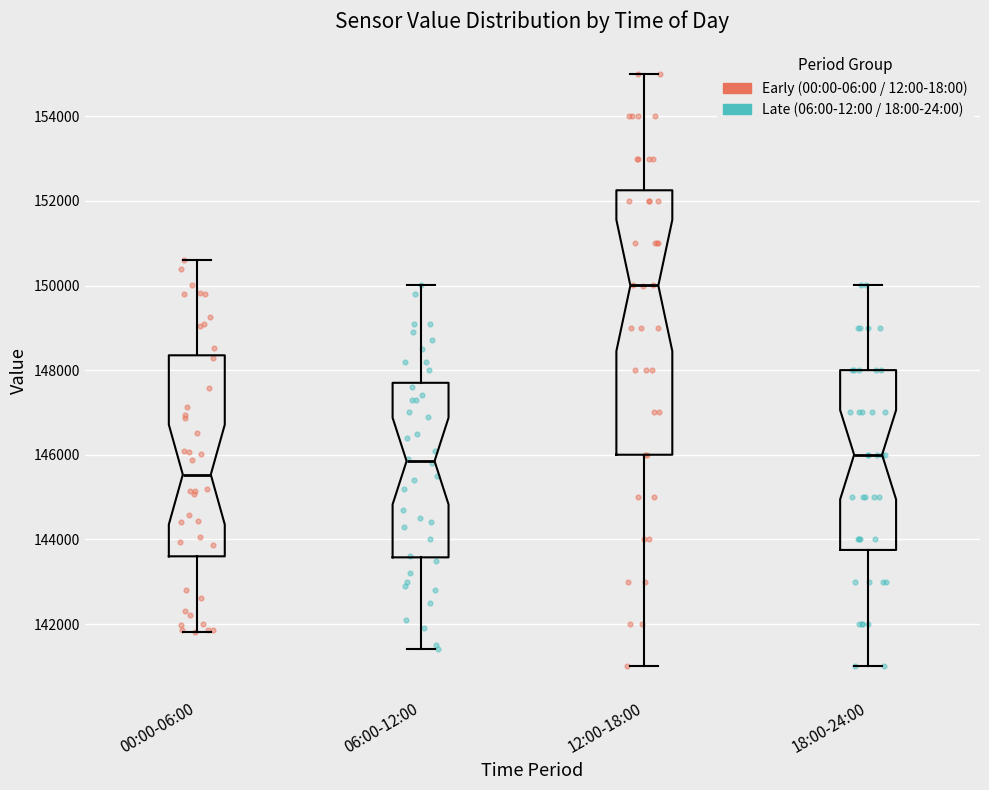

Comparing the boxes themselves (not the whiskers), which one is the tallest?

12:00-18:00